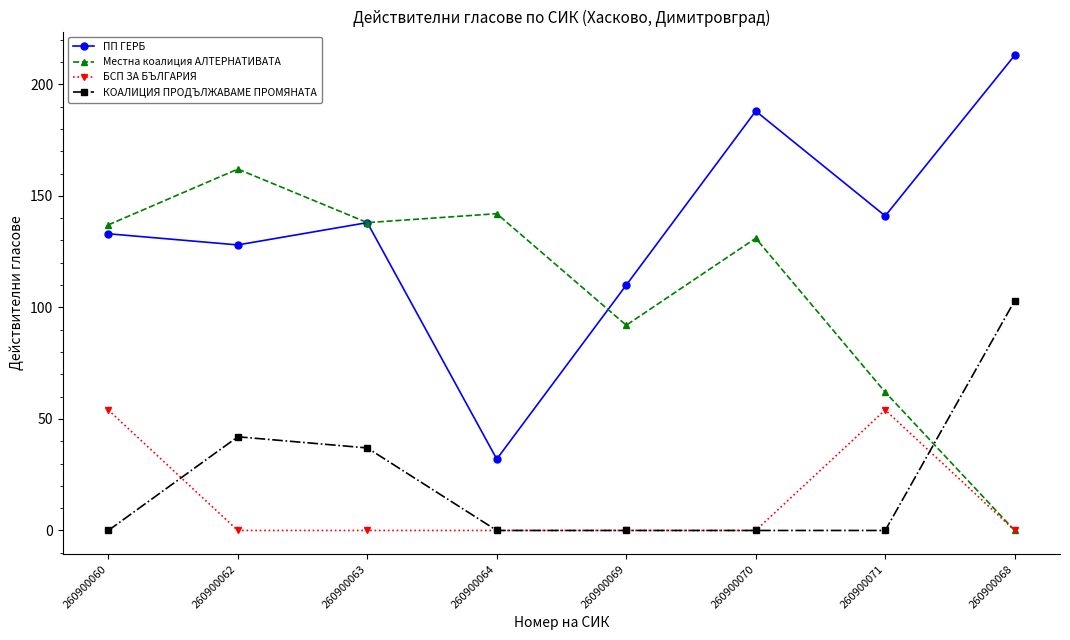

What is the spread (max minus min) of values at 260900060?

137